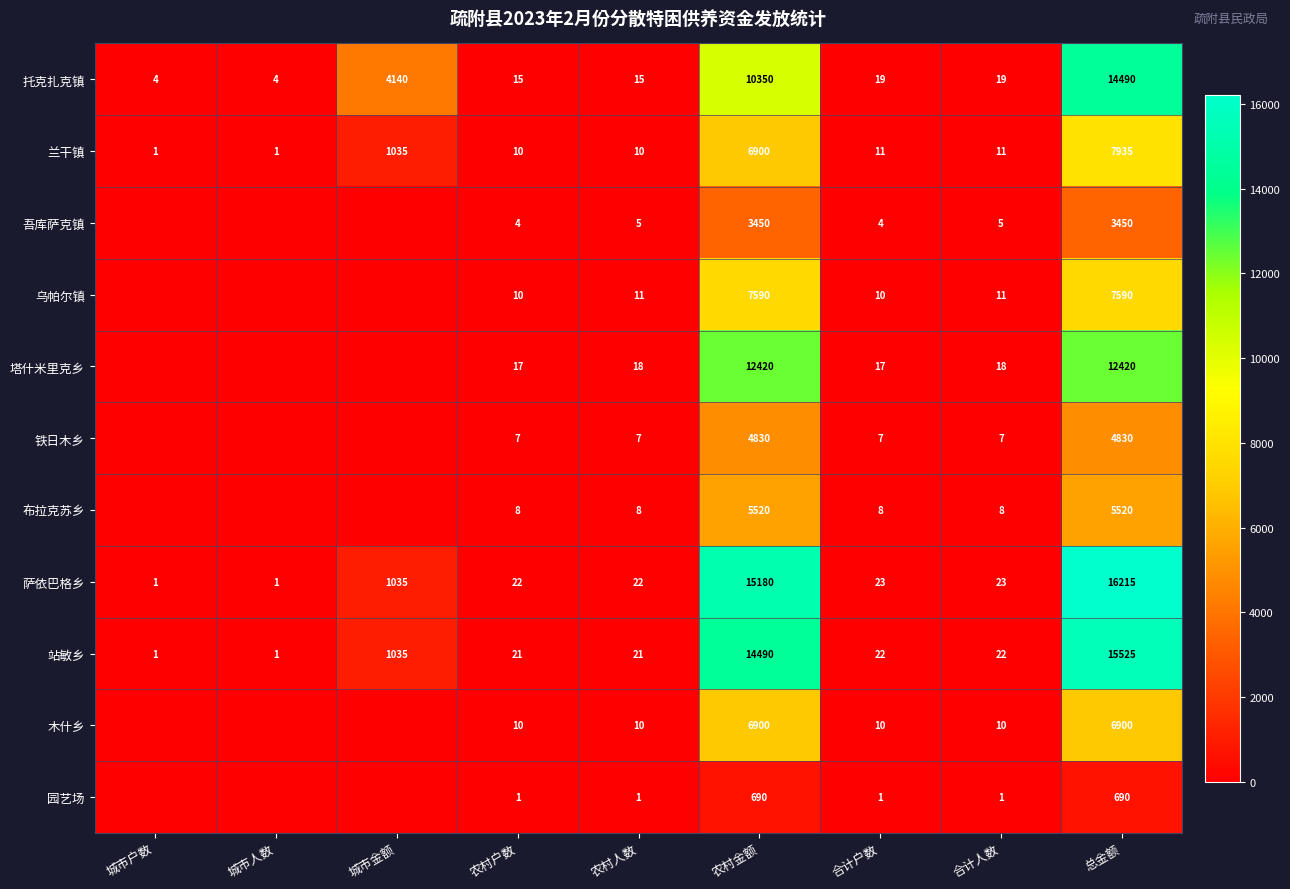

How many data points in 兰干镇 are less than 11?

4